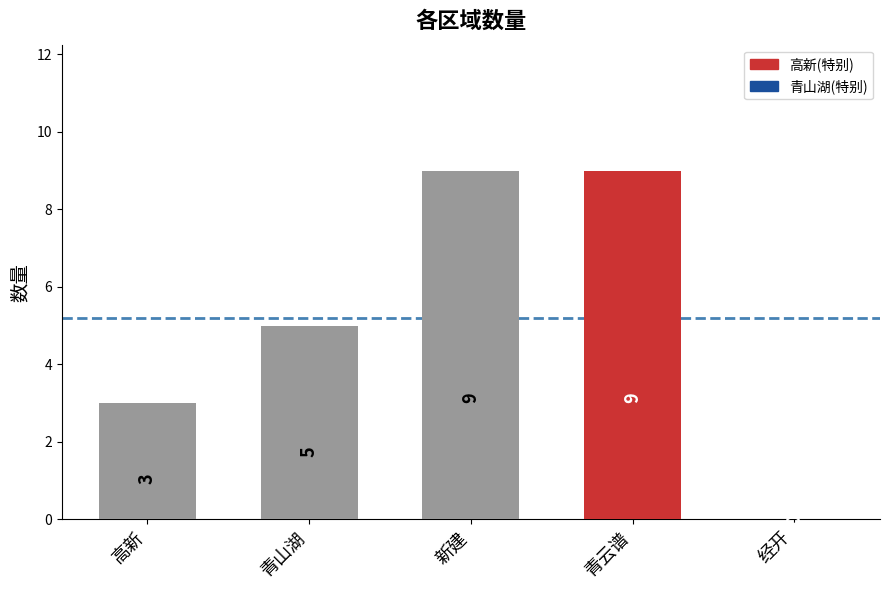

Reading left to right, list all the values displayed in this chart.

3	5	9	9	0